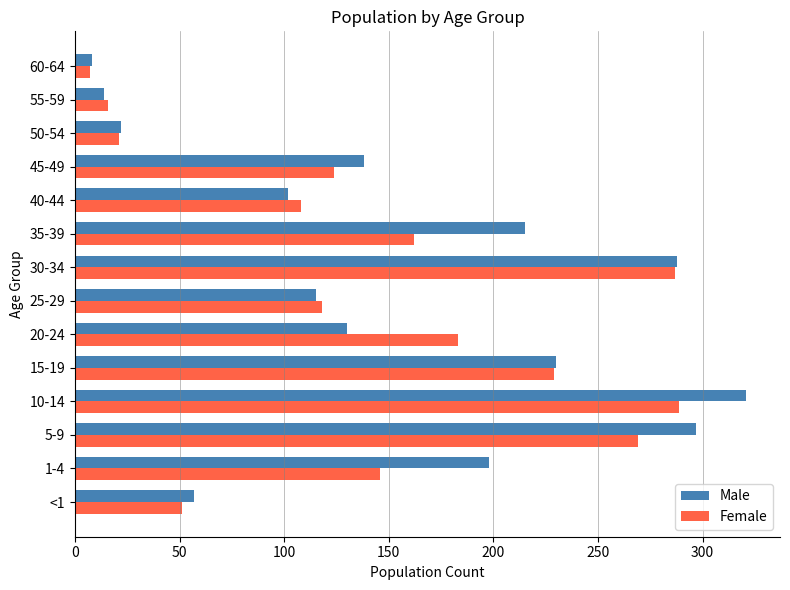

What is the spread (max minus min) of values at 1-4?

52